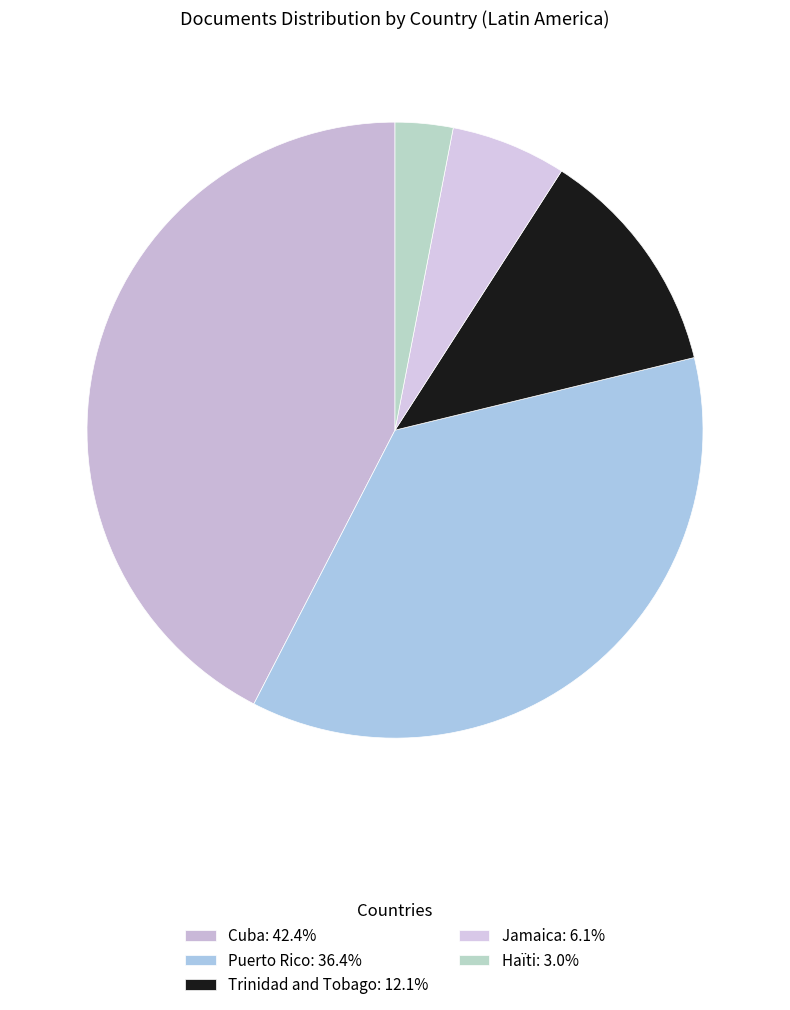

Is Haïti the majority of the pie?

No